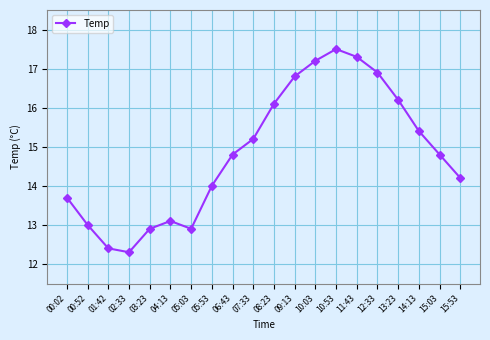

What is the change in value from 02:33 to 15:03?

+2.5